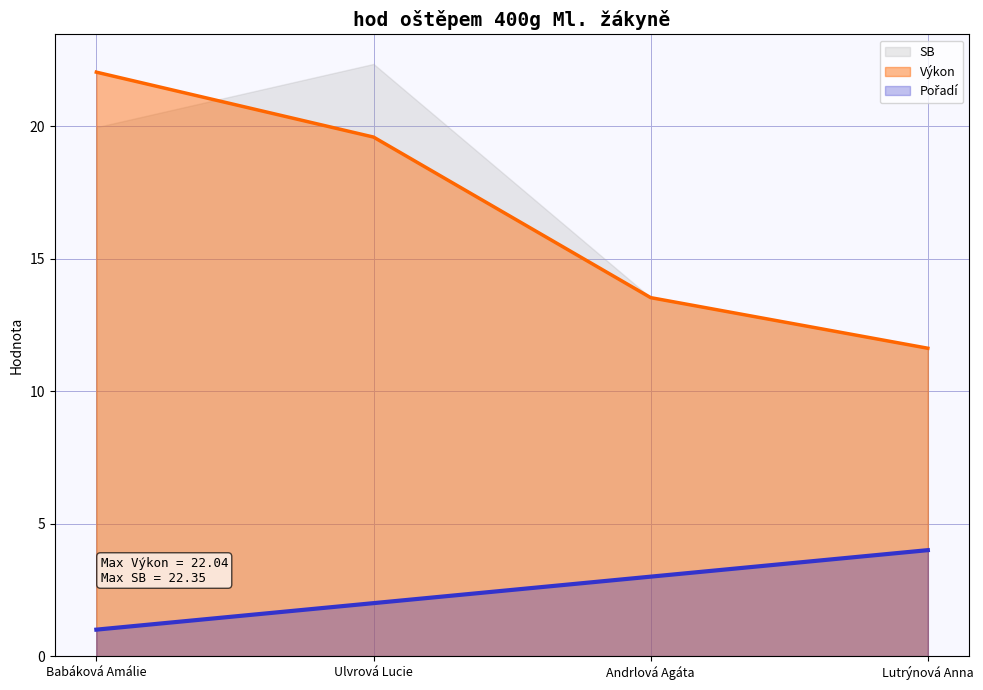

What is the sum of all Pořadí values?

10.0